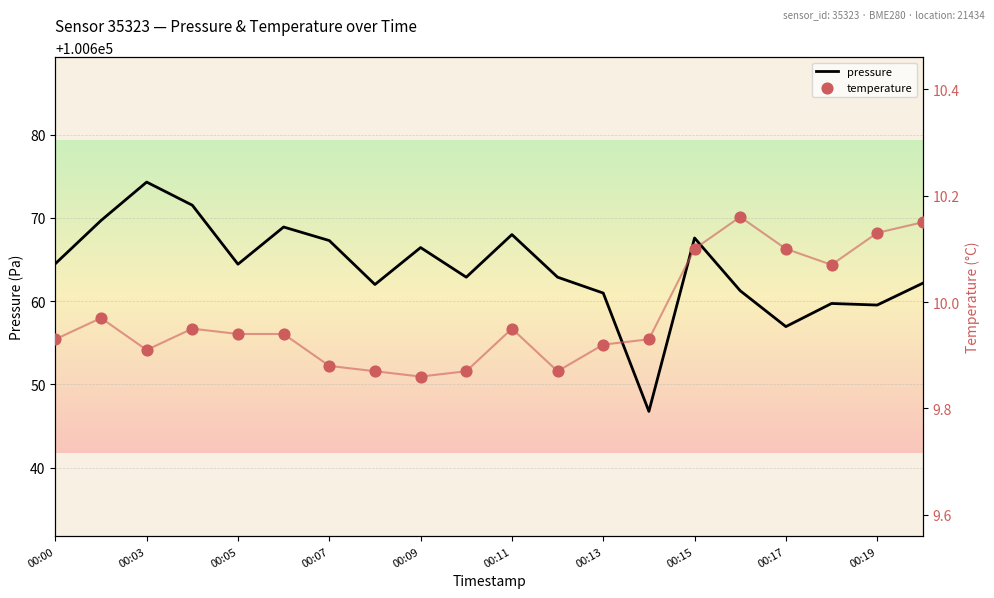

What are all the series names shown in the legend?

pressure, temperature